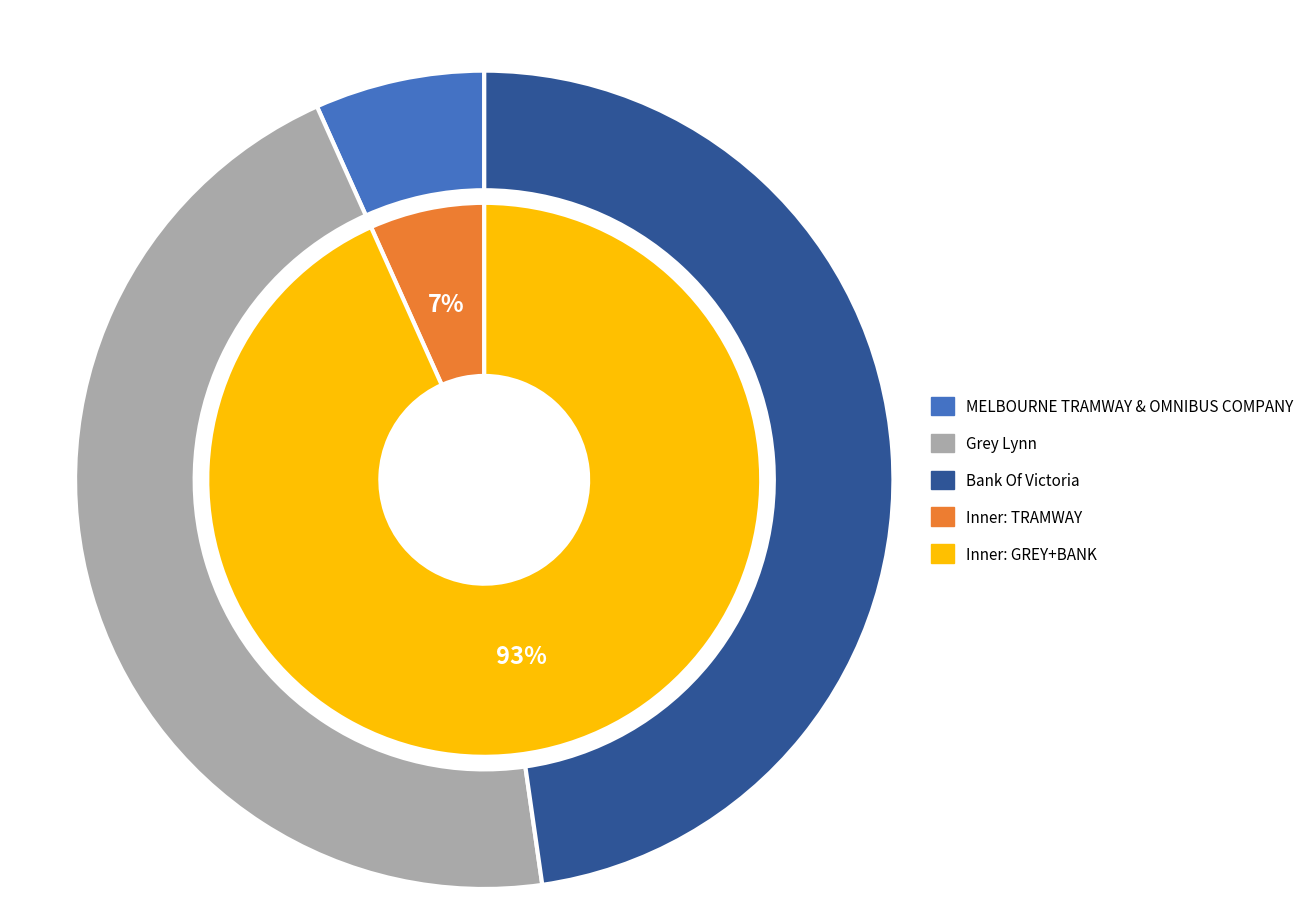

Combined, do MELBOURNE TRAMWAY & OMNIBUS COMPANY and Grey Lynn account for over 50%?

Yes